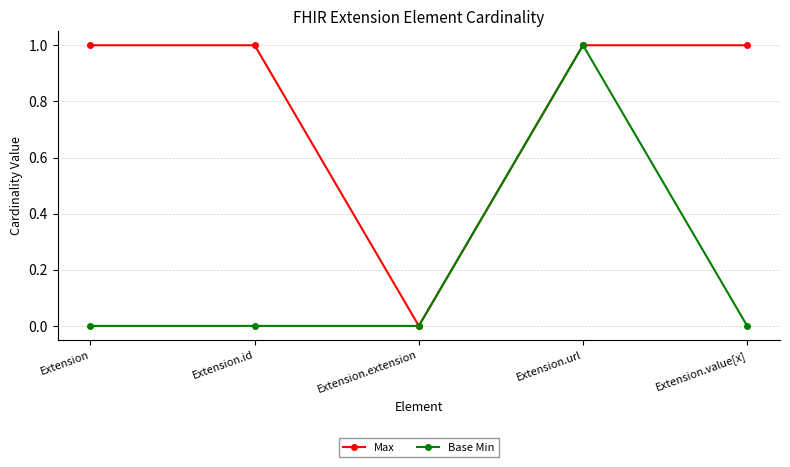

The Base Min series shows 1 at Extension.url. True or false?

True